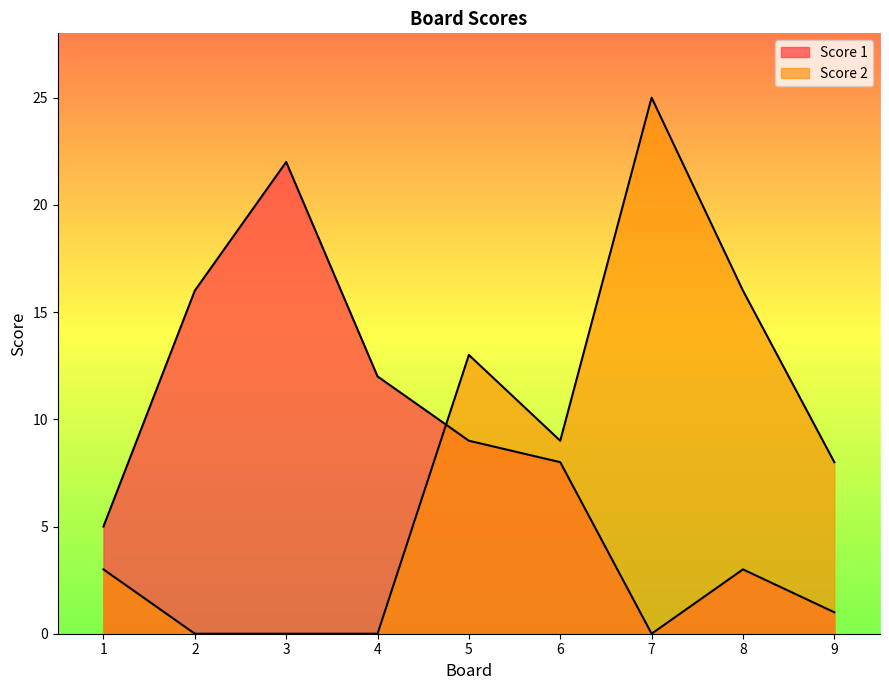

How many interior local peaks does the Score 1 series have?

2